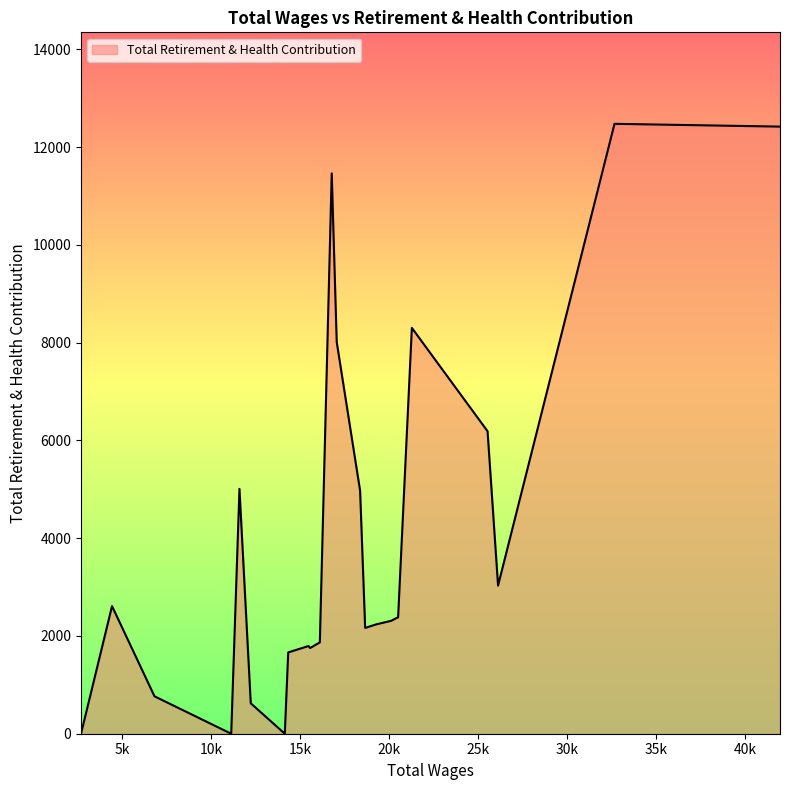

What is the greatest value displayed?

12475